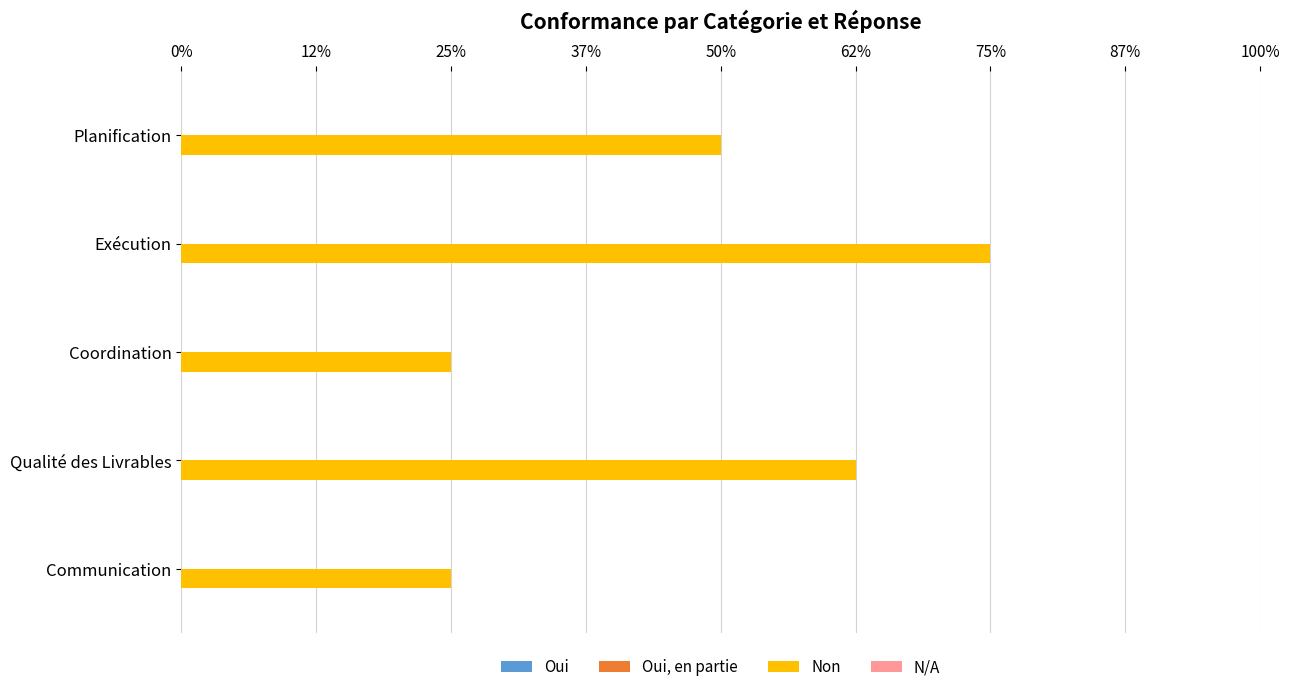

Are the bars horizontal?

Yes